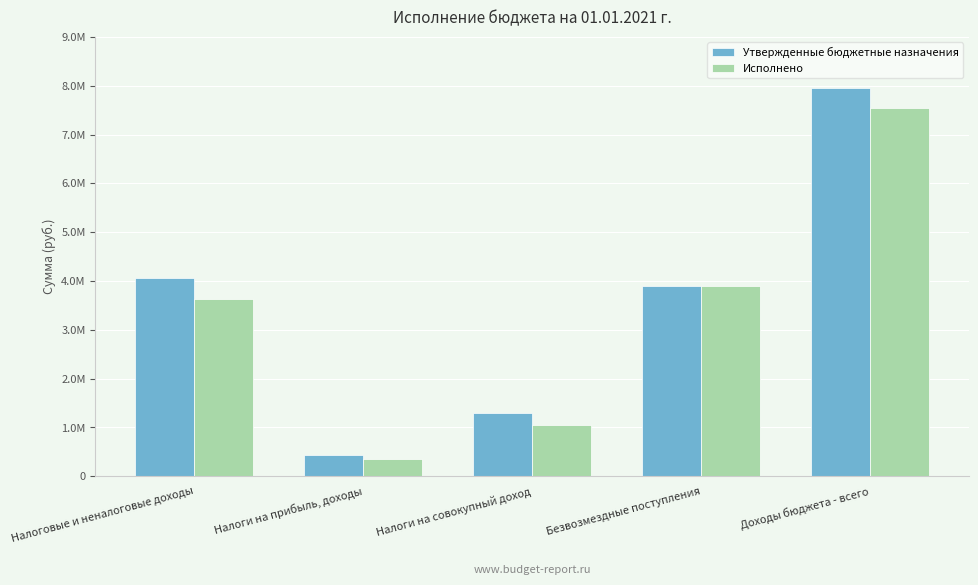

Does the chart contain stacked bars?

No